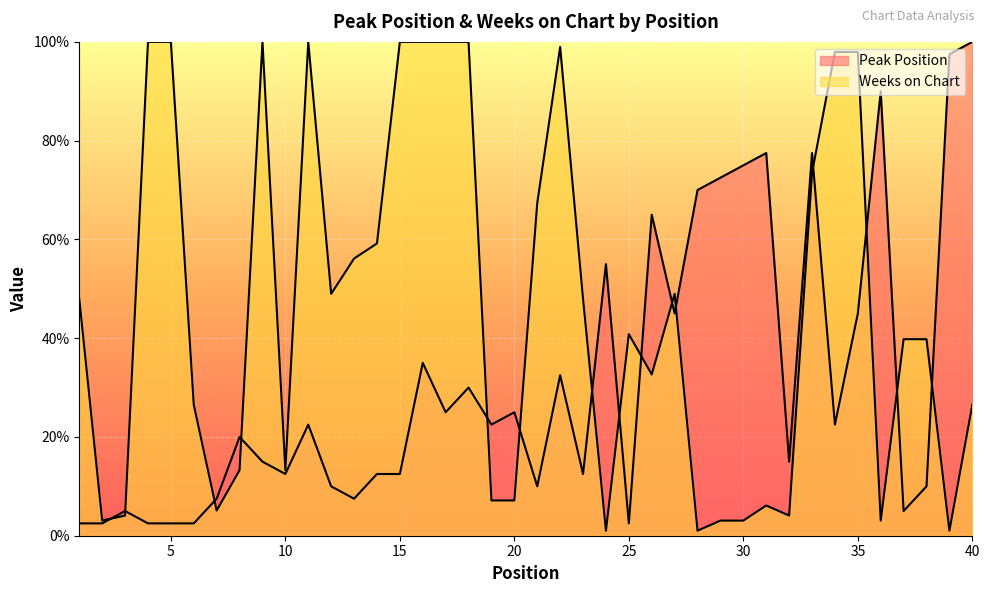

Does the chart display data point markers on the line(s)?

No